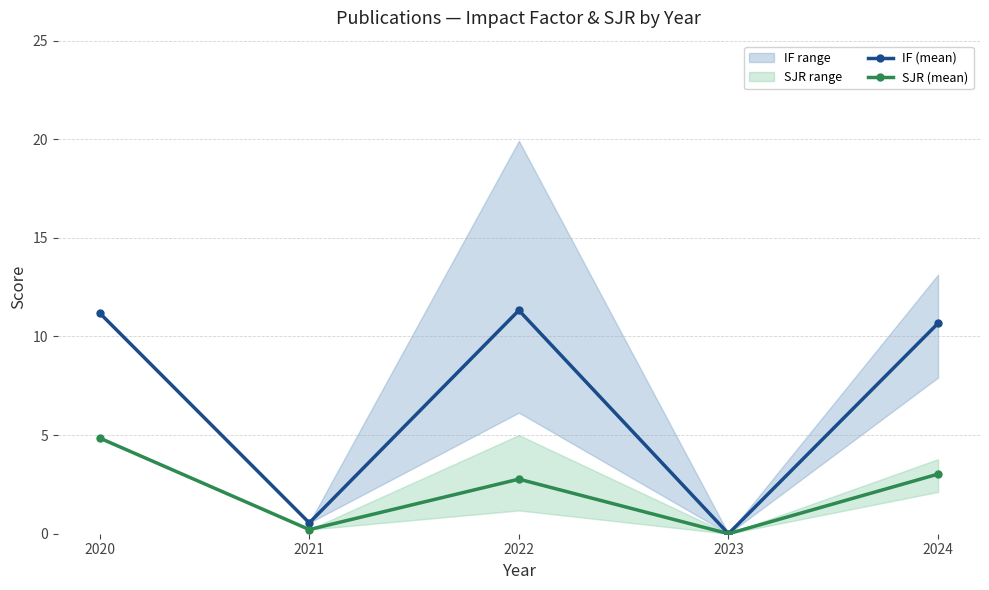

How many lines are shown in the chart?

2